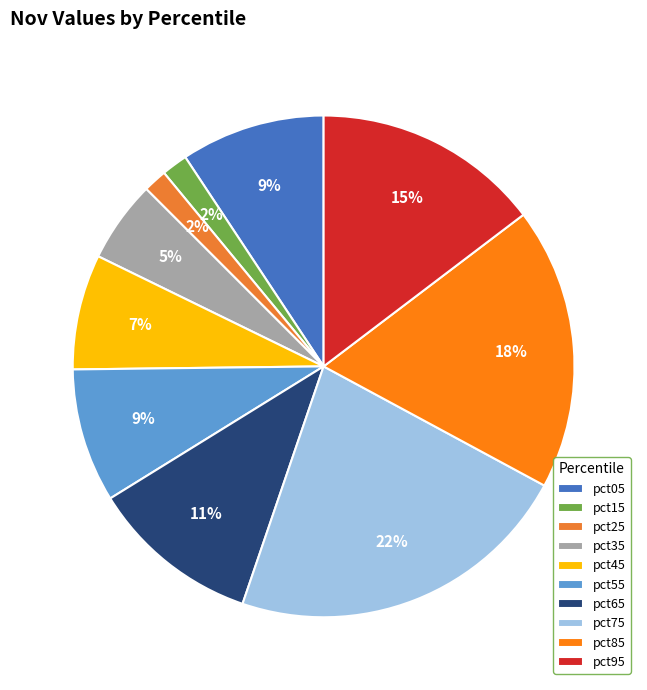

Count the number of slices in the pie.

10